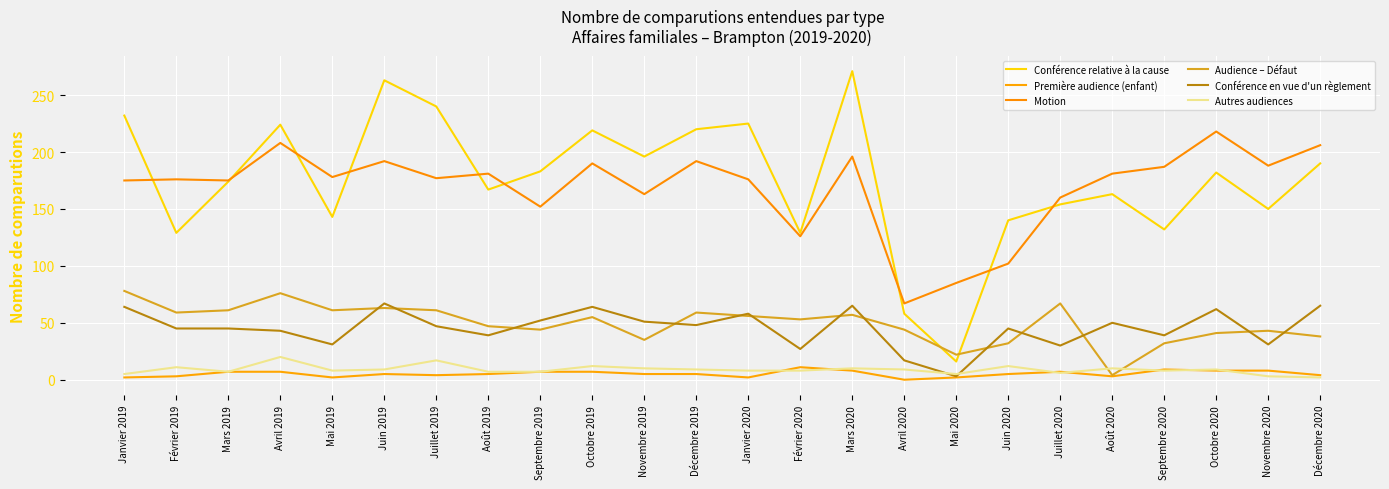

What is the sum of the Motion values at Novembre 2019 and Juin 2019?

355